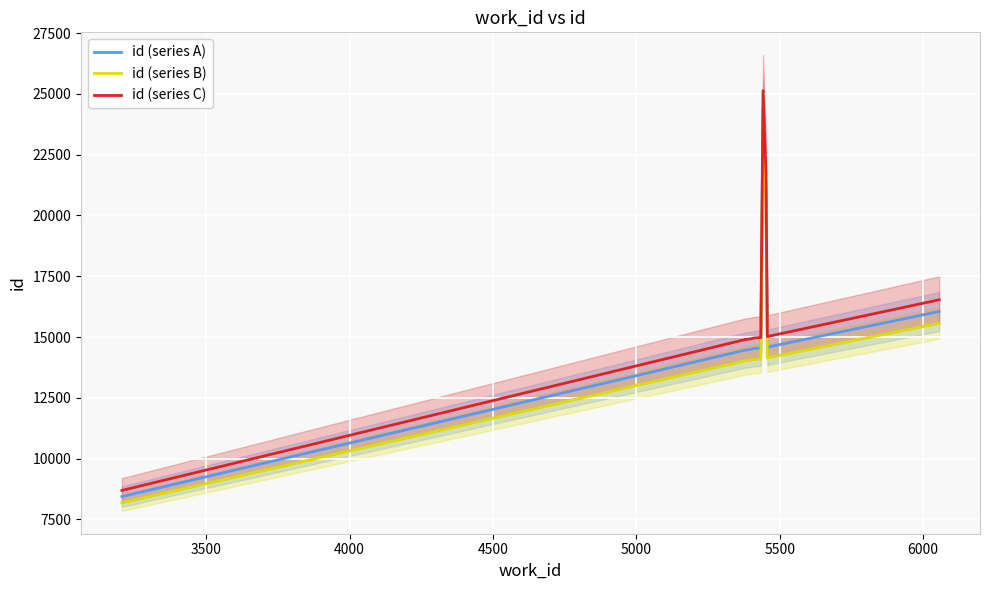

What are all the series names shown in the legend?

id (series A), id (series B), id (series C)